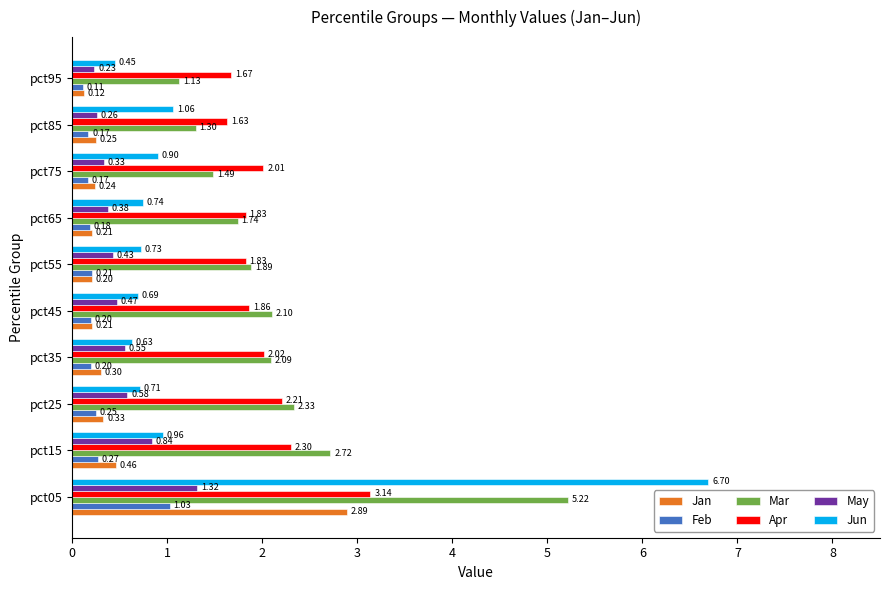

What is the total value across all series at pct85?

4.7